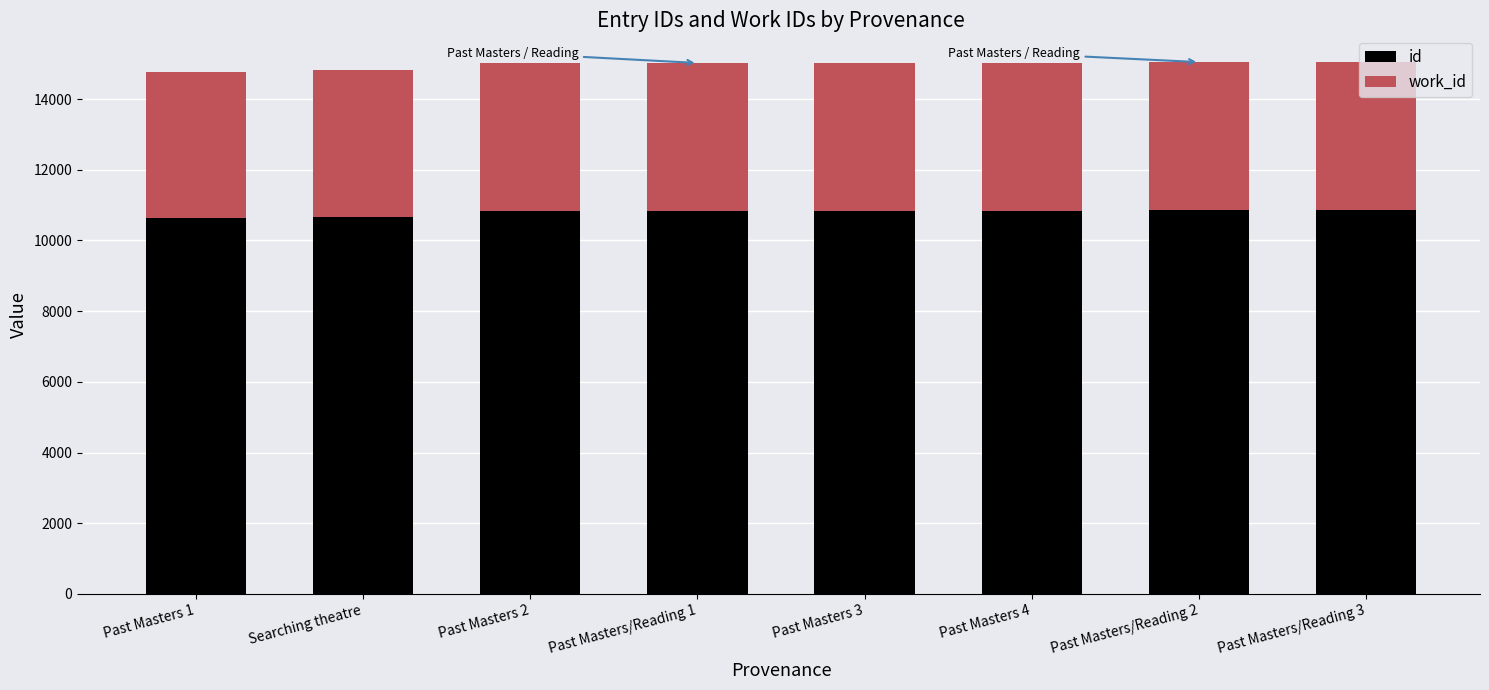

What is the minimum value for id?

10637